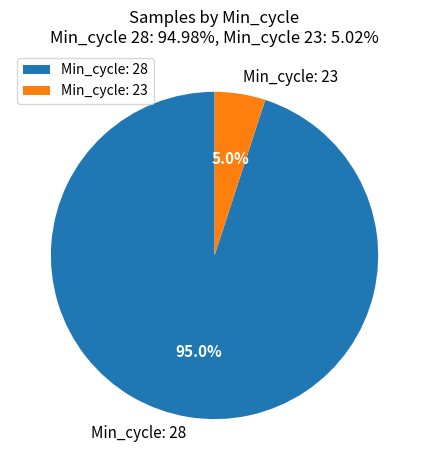

To the nearest percent, what is the average slice percentage?

50%